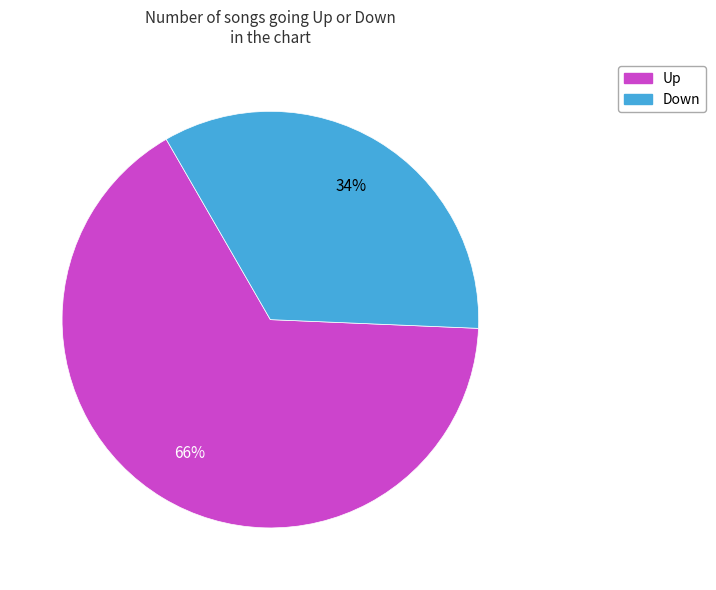

Is the sum of Down and Up greater than half?

Yes